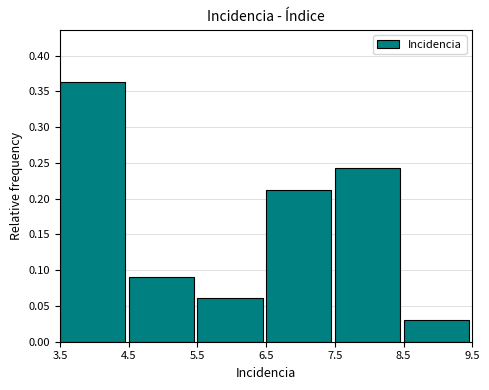

Which range on the x-axis has the tallest bar?

3.5 to 4.5